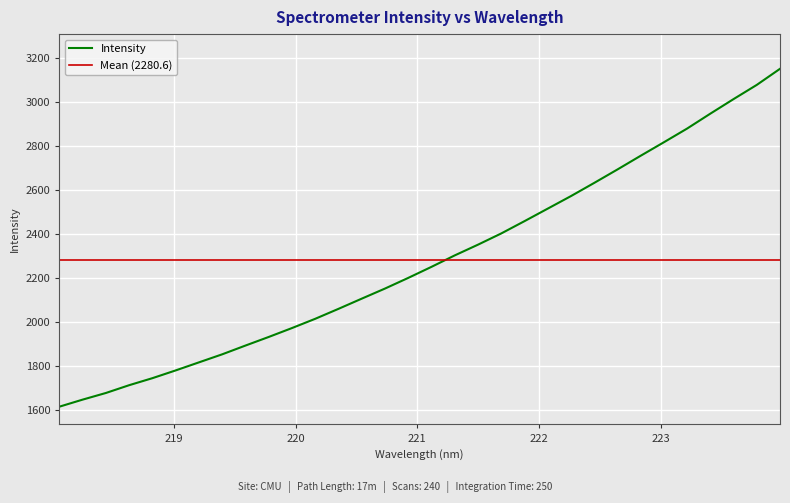

Between 219.3979 and 222.263, which is larger?

222.263